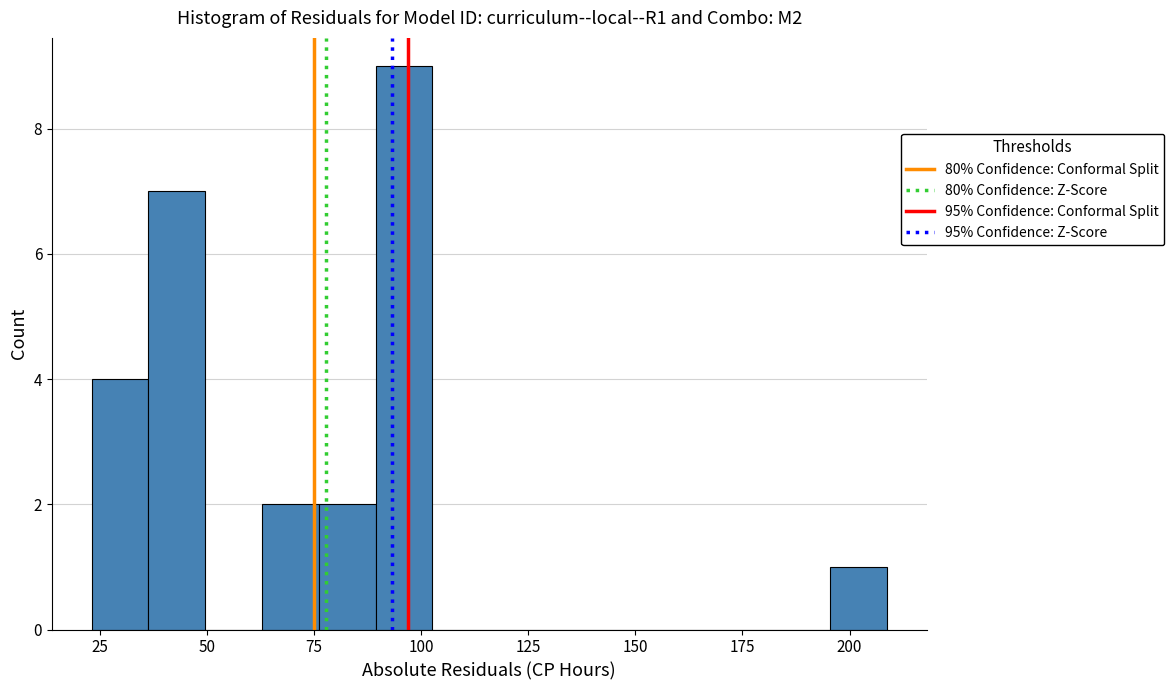

Read against the x-axis, roughly where is the centre of the tallest bar?

95